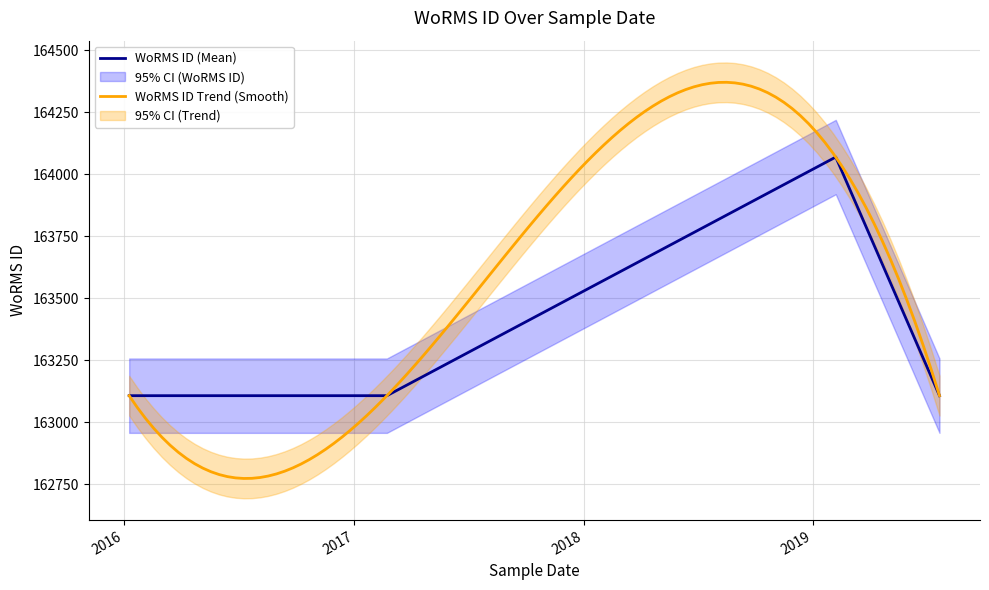

What is the value of the 4th point from the left?

163108